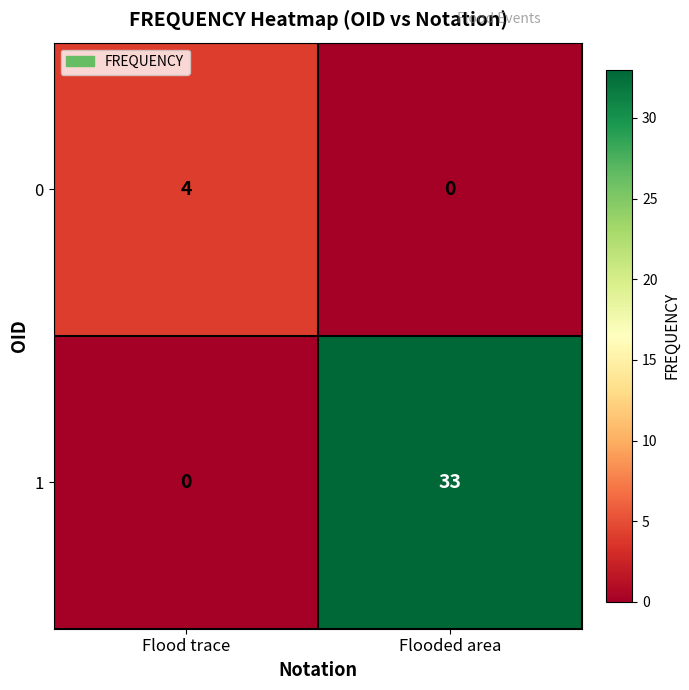

Is it true that 0 equals 7 at Flood trace?

False